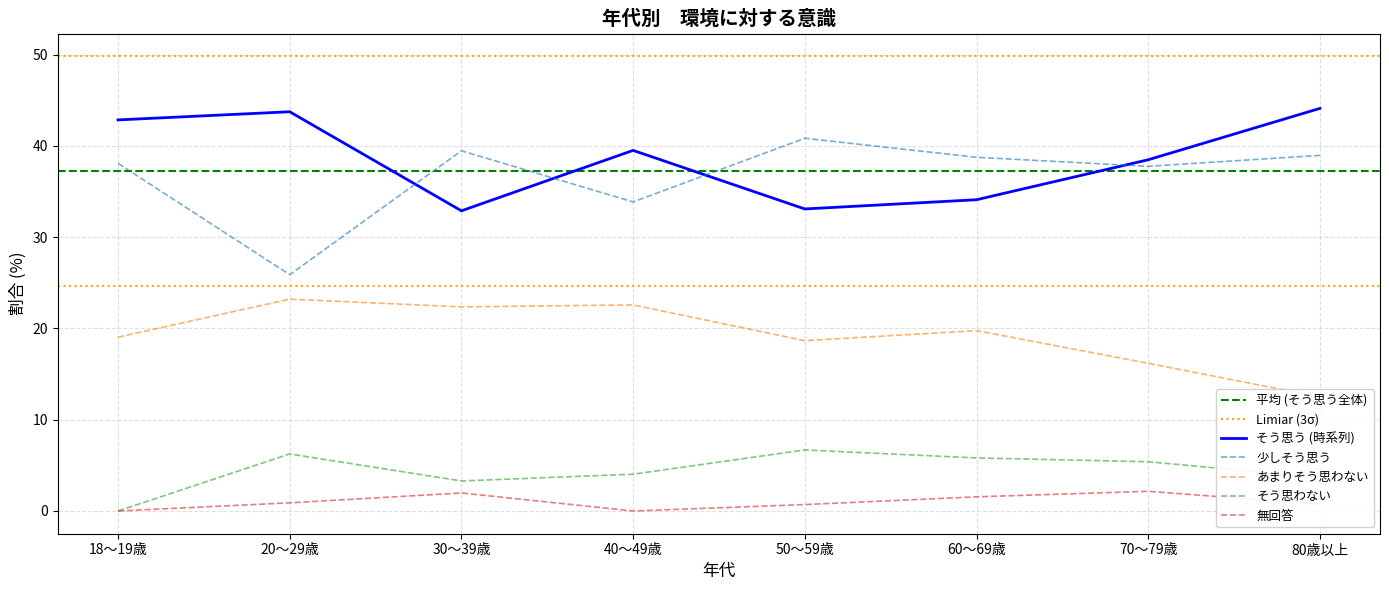

What is the total value across all series at 60～69歳?

100.0